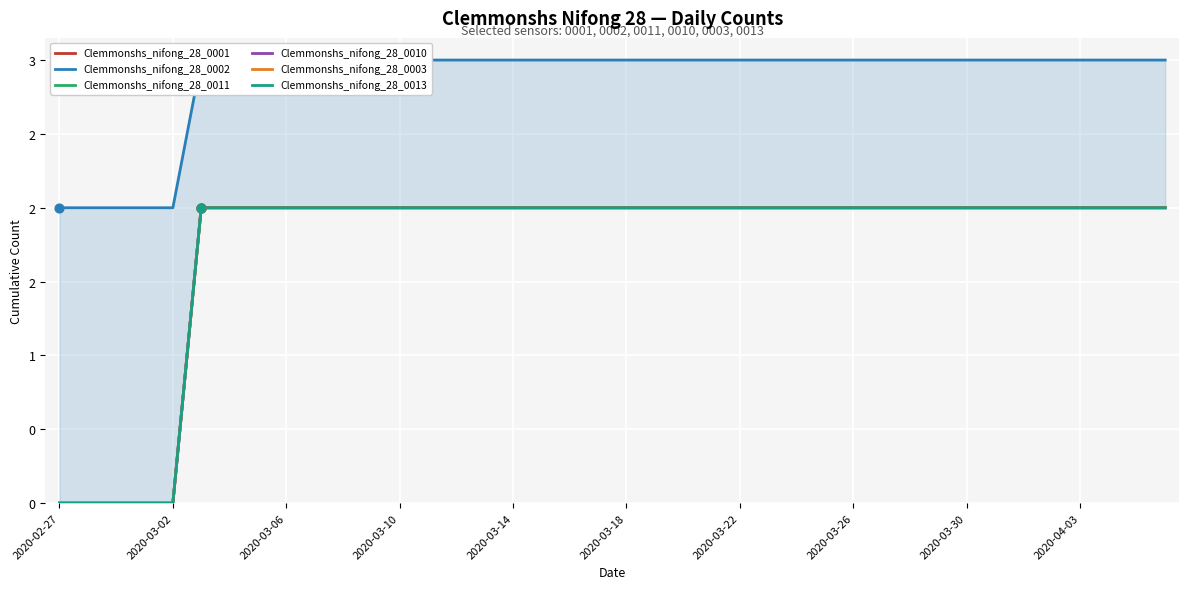

Which series has the largest Y range (max minus min)?

Clemmonshs_nifong_28_0001